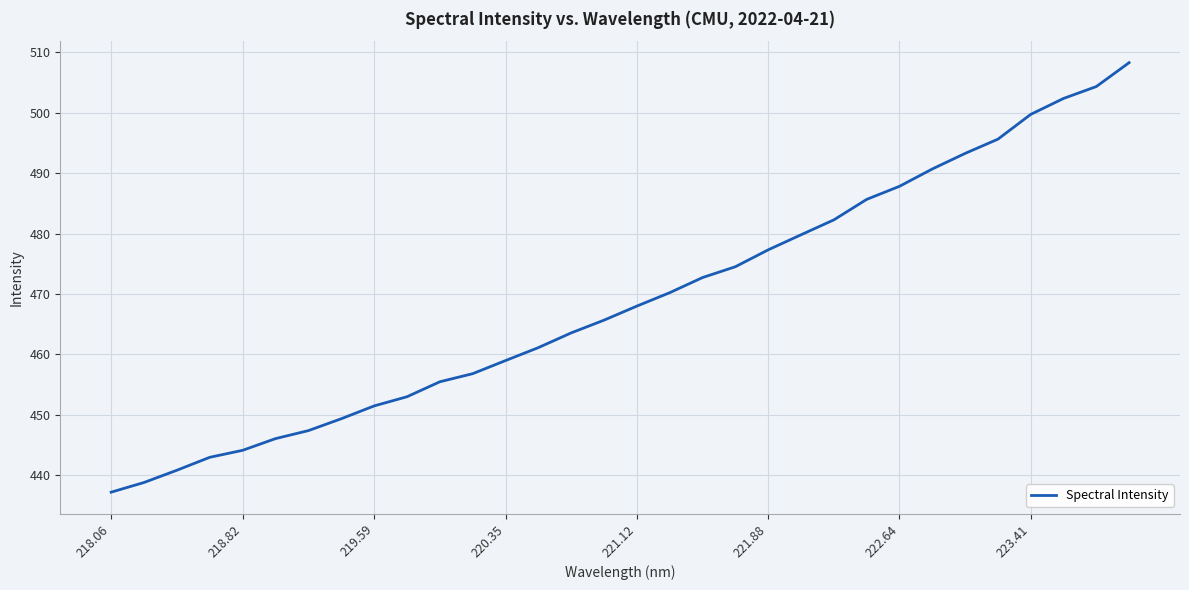

What is the greatest value displayed?

508.3